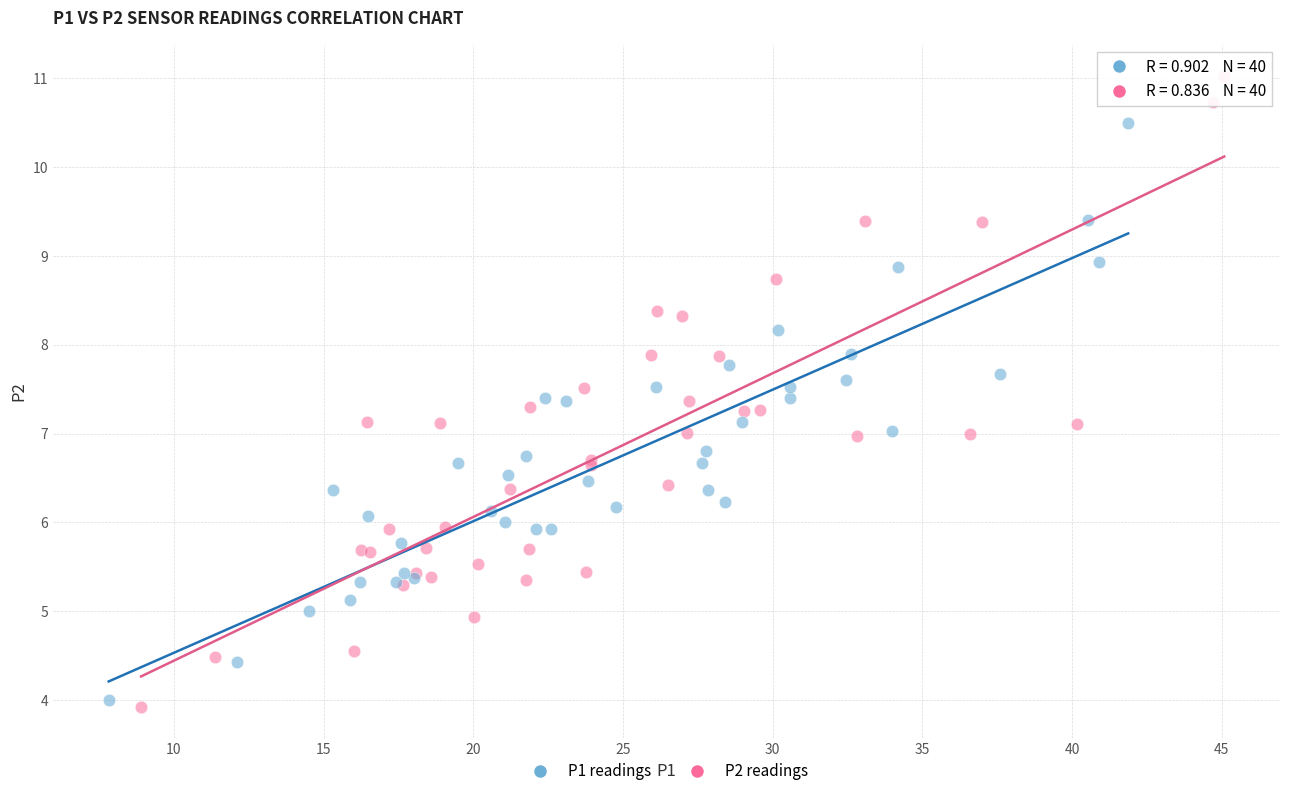

Which series reaches the maximum Y coordinate?

P2 readings